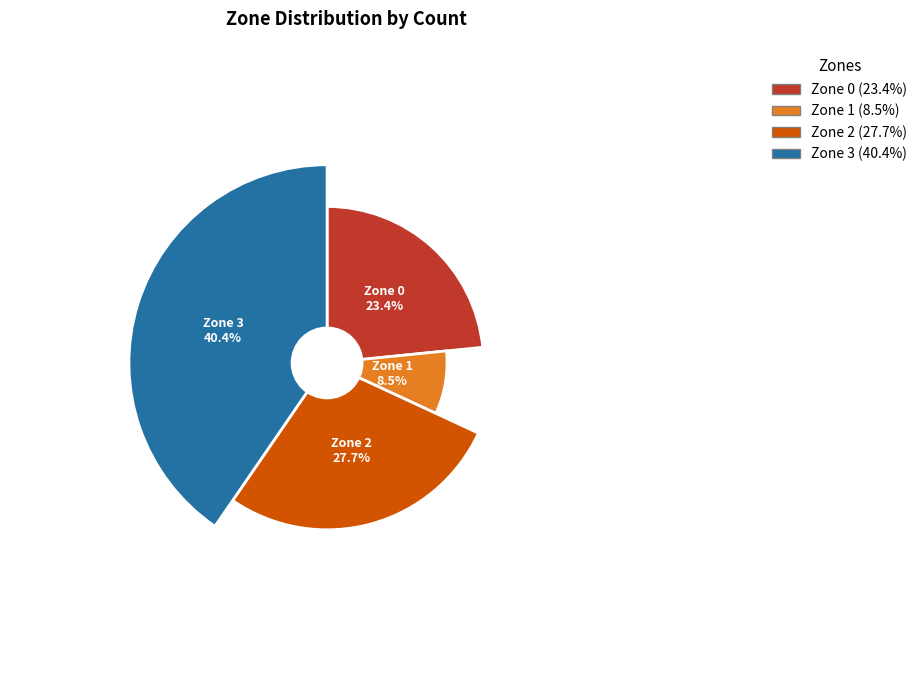

The Zone 2 slice represents 22% of the pie. True or false?

False